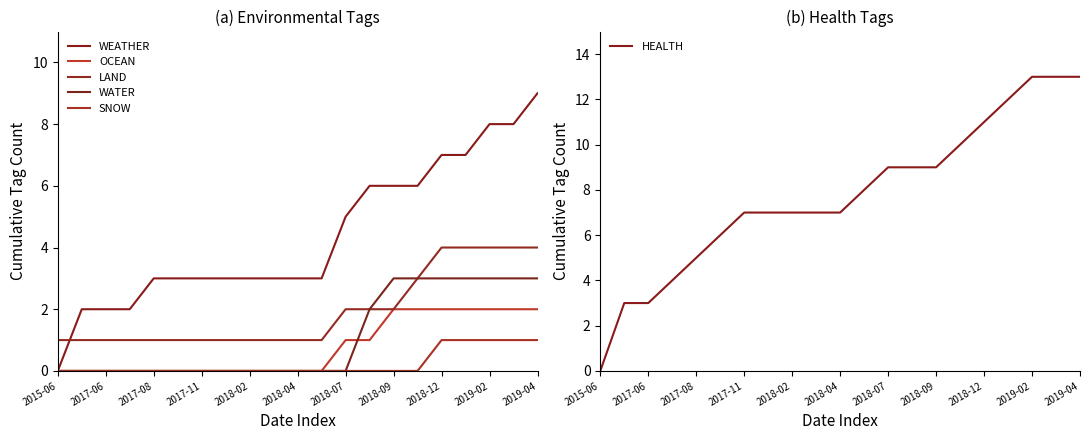

List the series in order of their peak value, highest first.

HEALTH, WEATHER, LAND, WATER, OCEAN, SNOW